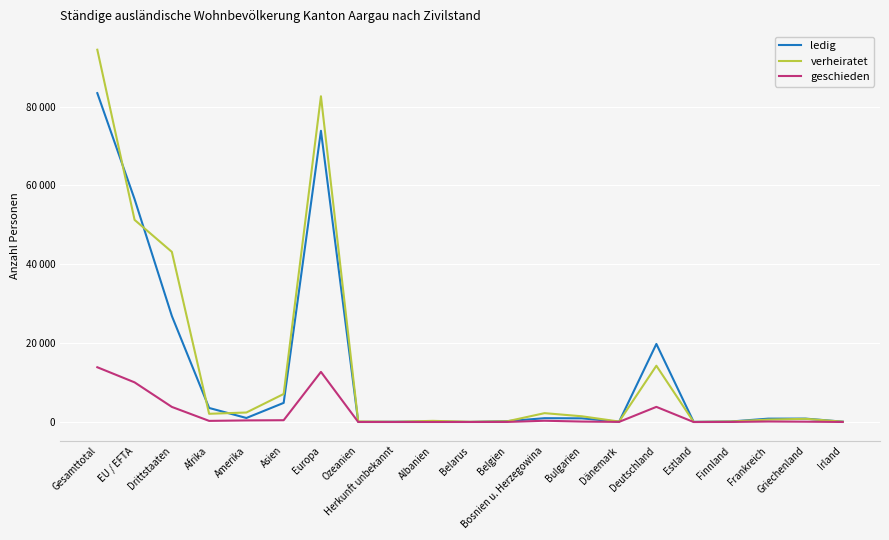

Does the chart display data point markers on the line(s)?

No